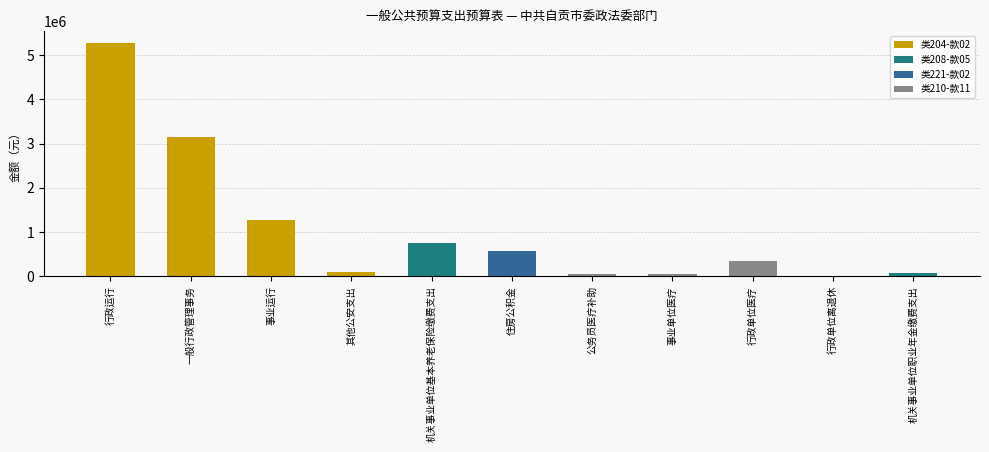

How many values in the 当年财政拨款安排 series are below 335011?

5